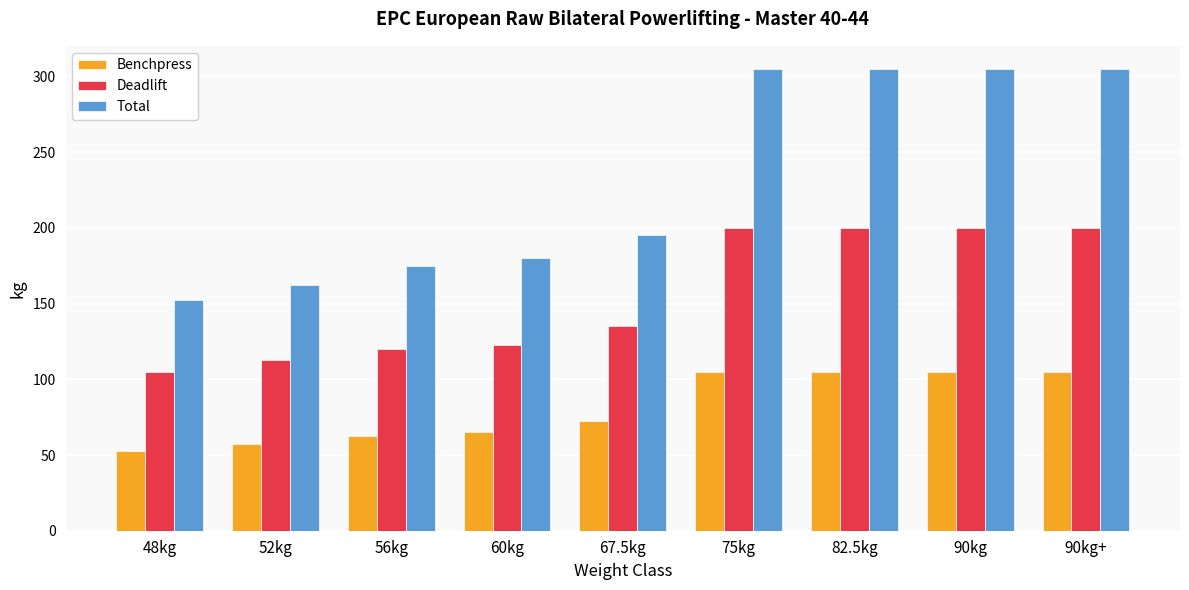

Reading right to left, transcribe all the data shown in this chart.

Benchpress: 90kg+=105.0	90kg=105.0	82.5kg=105.0	75kg=105.0	67.5kg=72.5	60kg=65.0	56kg=62.5	52kg=57.5	48kg=52.5
Deadlift: 90kg+=200.0	90kg=200.0	82.5kg=200.0	75kg=200.0	67.5kg=135.0	60kg=122.5	56kg=120.0	52kg=112.5	48kg=105.0
Total: 90kg+=305.0	90kg=305.0	82.5kg=305.0	75kg=305.0	67.5kg=195.0	60kg=180.0	56kg=175.0	52kg=162.5	48kg=152.5